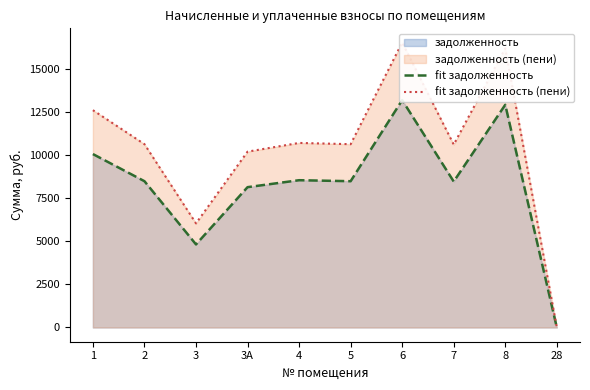

What is the maximum value shown in the chart?

16529.2